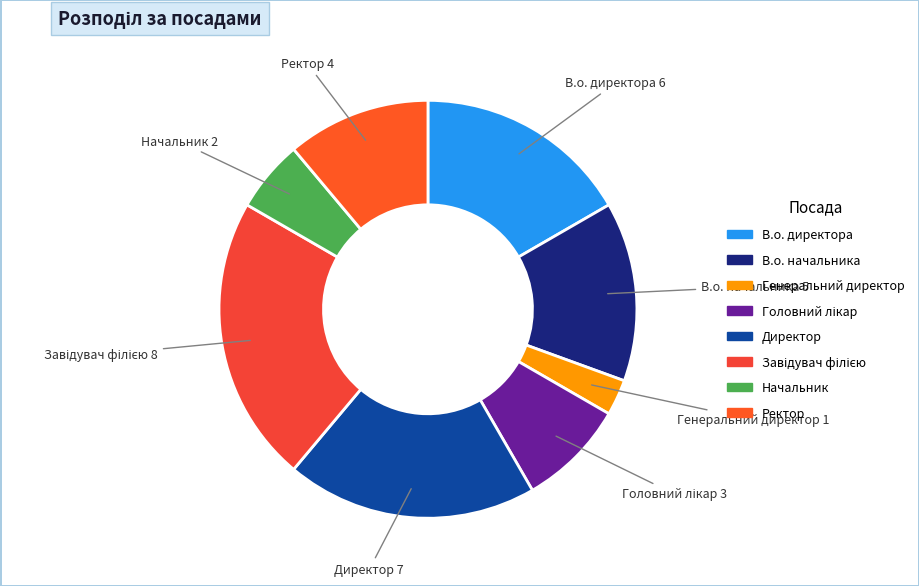

Which category has the smallest portion of the pie?

Генеральний директор